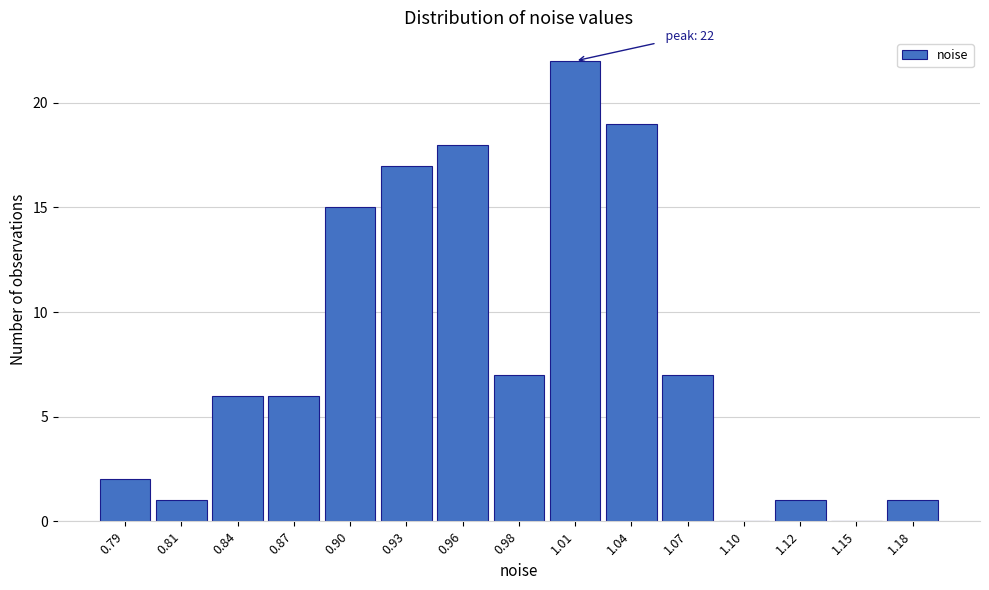

Reading left to right, list all the values displayed in this chart.

0.79=2	0.81=1	0.84=6	0.87=6	0.90=15	0.93=17	0.96=18	0.98=7	1.01=22	1.04=19	1.07=7	1.10=0	1.12=1	1.15=0	1.18=1